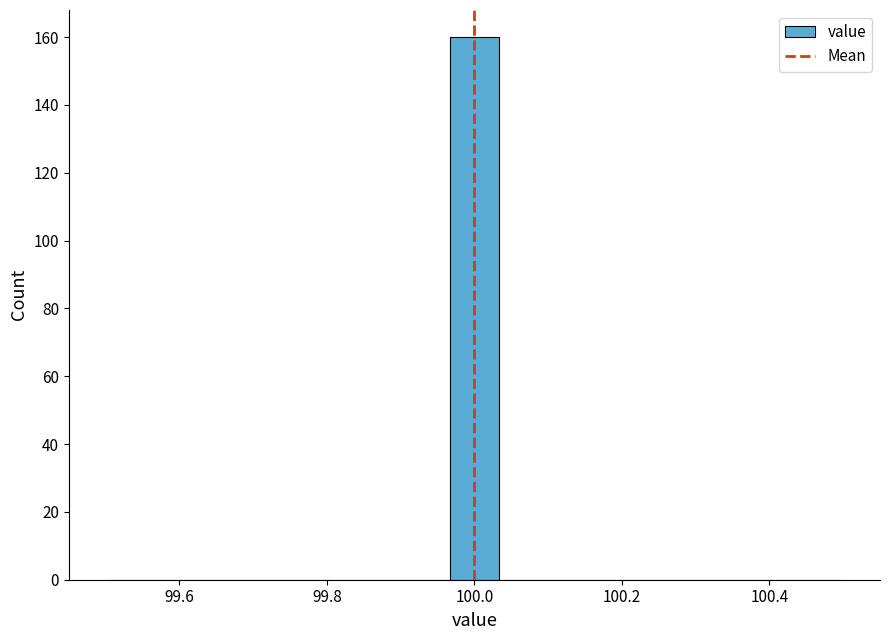

Around what value on the x-axis is the tallest bar? Give the approximate position of its centre, as read against the axis.

100.00